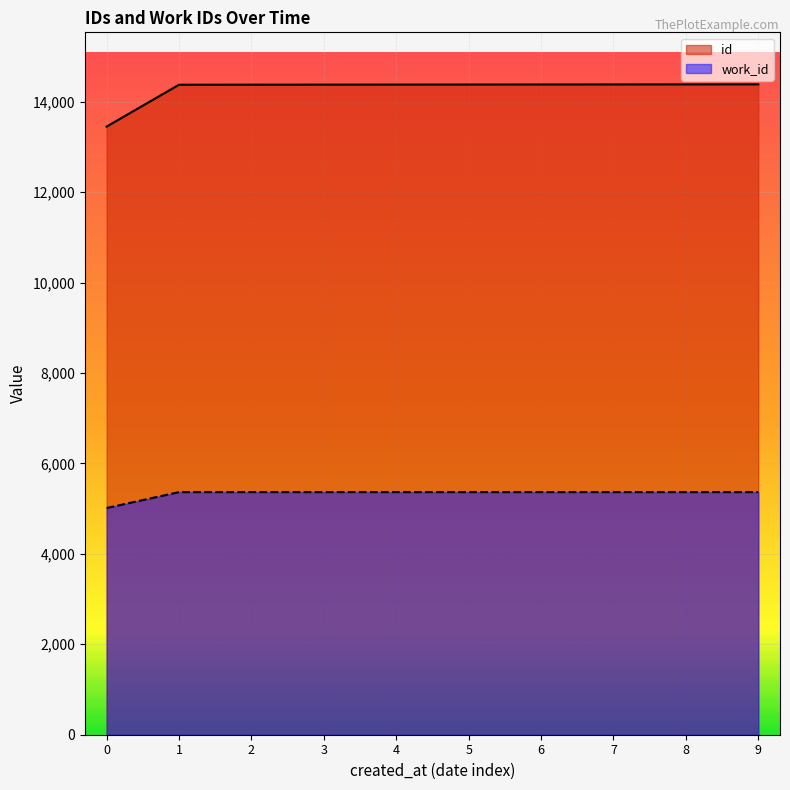

What is the maximum value shown in the chart?

14384